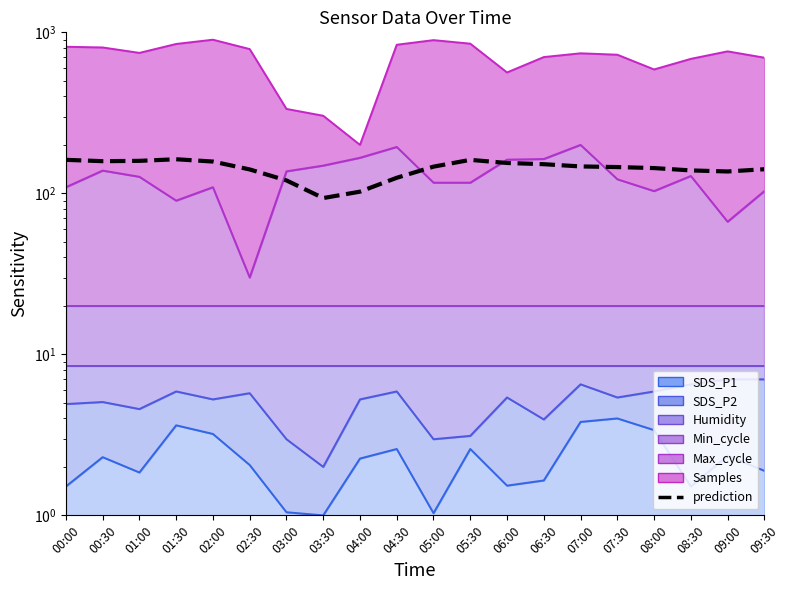

What is the sum of all values?

2847.8